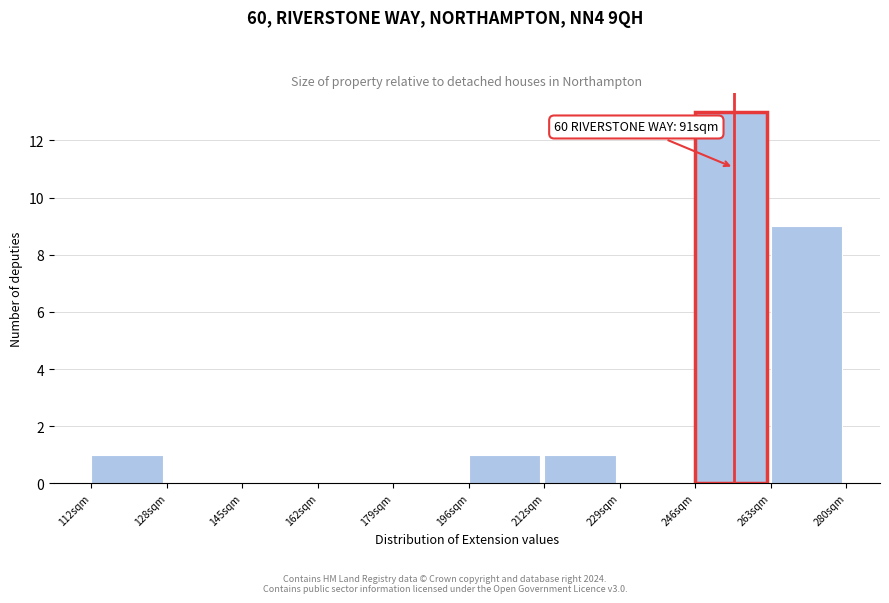

Over which range of the x-axis is the bar tallest?

246.4 to 263.2